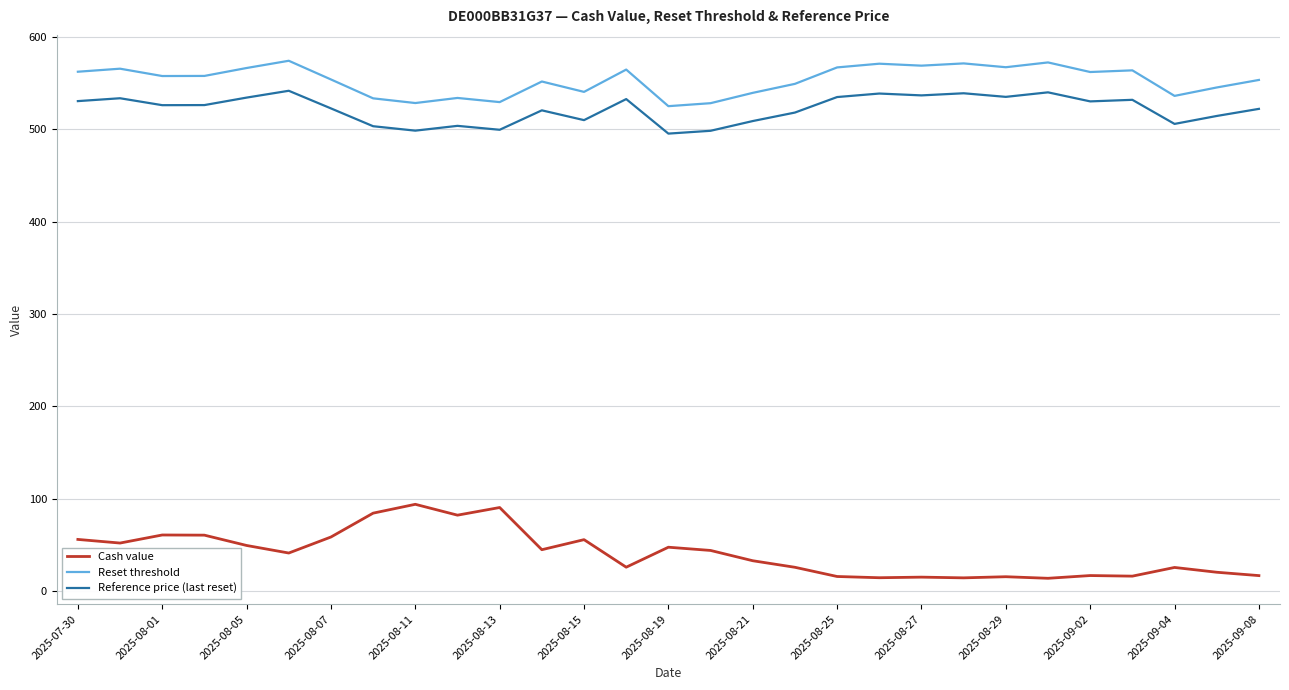

Rank the series by their maximum value, from highest to lowest.

Reset threshold, Reference price (last reset), Cash value